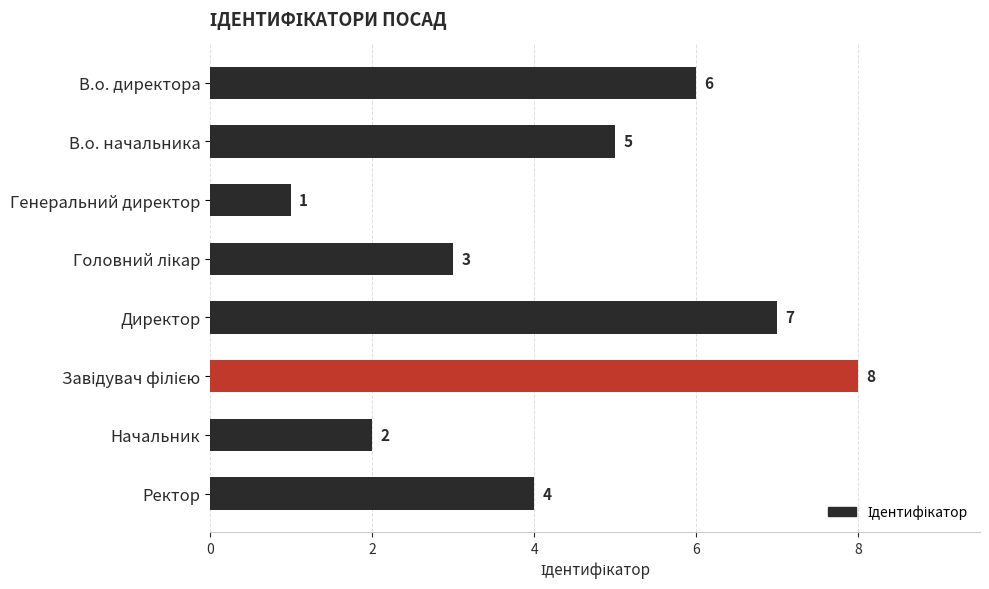

Count the values in the range 3 to 7.

5